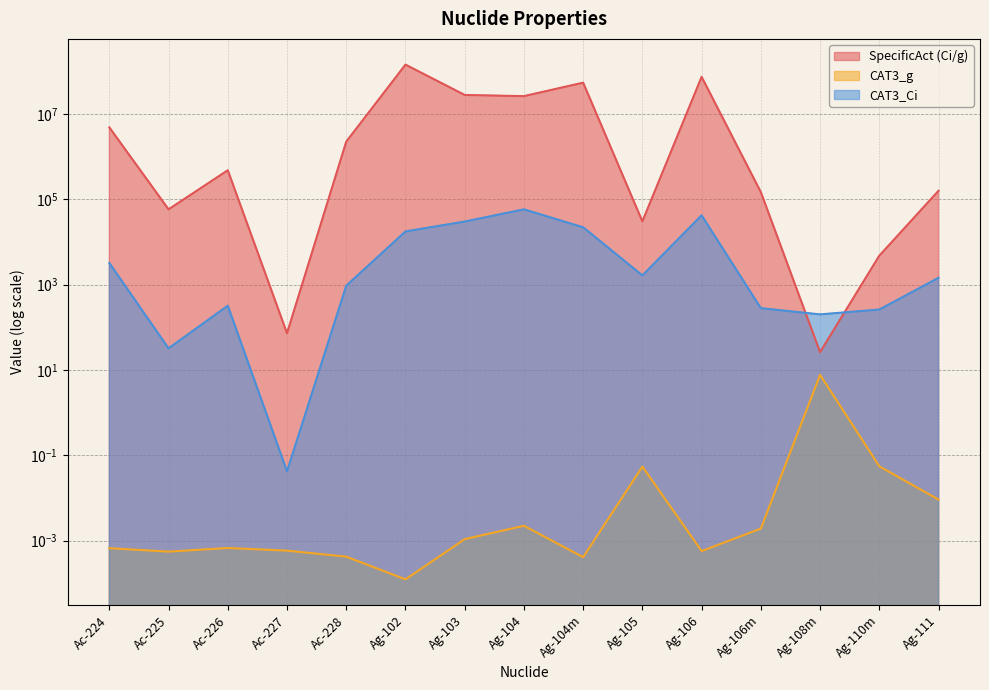

Which series has the widest spread of values?

SpecificAct (Ci/g)